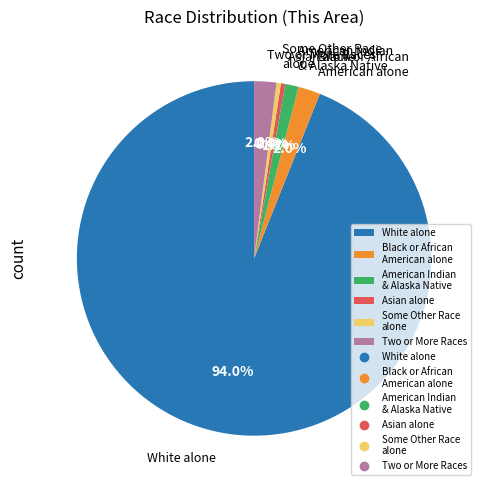

To the nearest percent, what is the combined percentage of Asian alone and Some Other Race alone?

1%